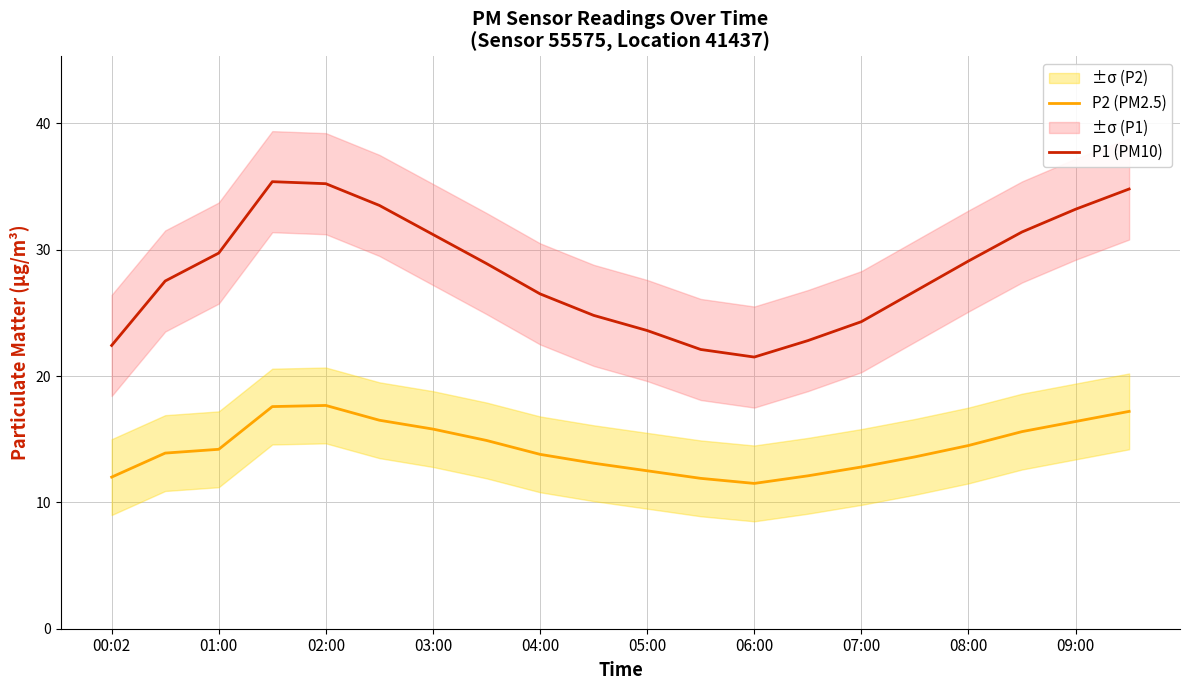

What is the average value of the P2 (PM2.5) series?

14.4